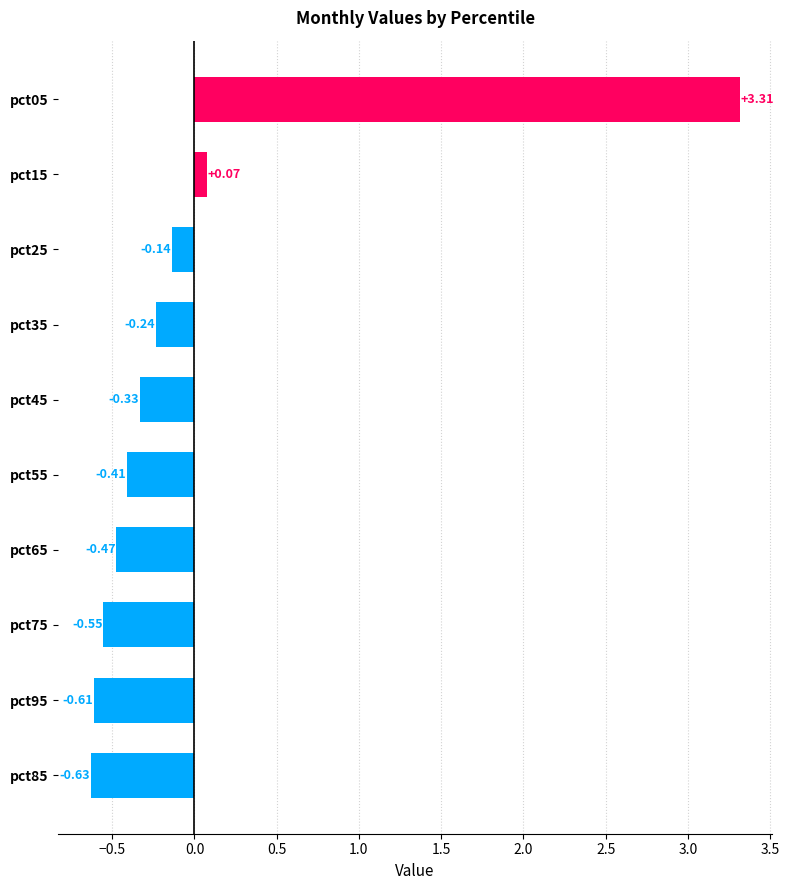

Count the number of data series in this chart.

1